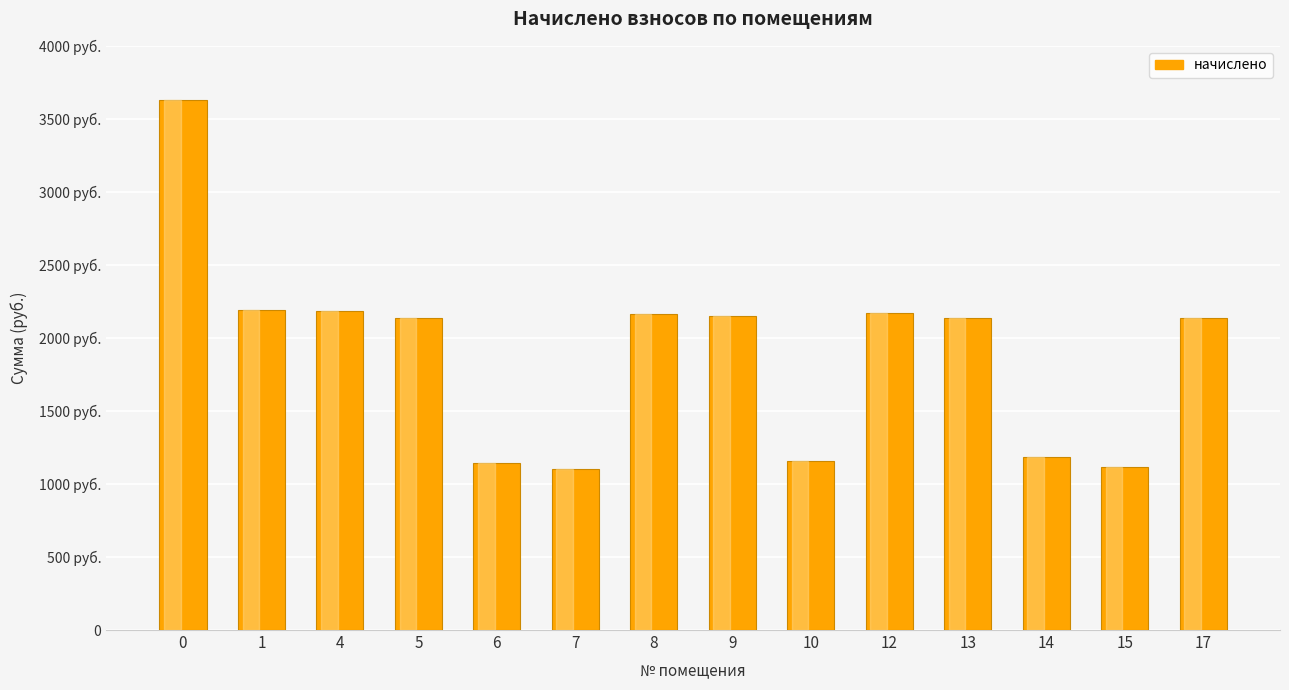

Are the bars horizontal?

No